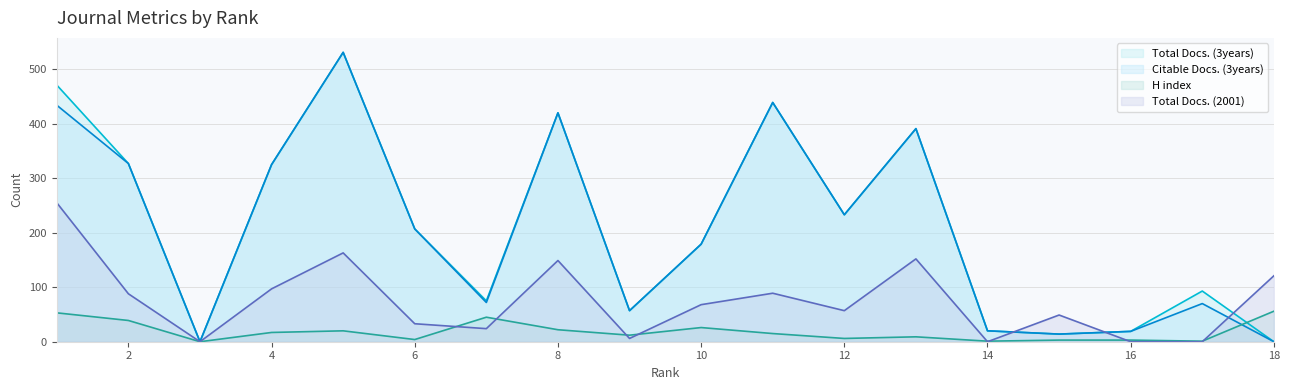

Is it true that Total Docs. (3years) equals 213 at 11?

False